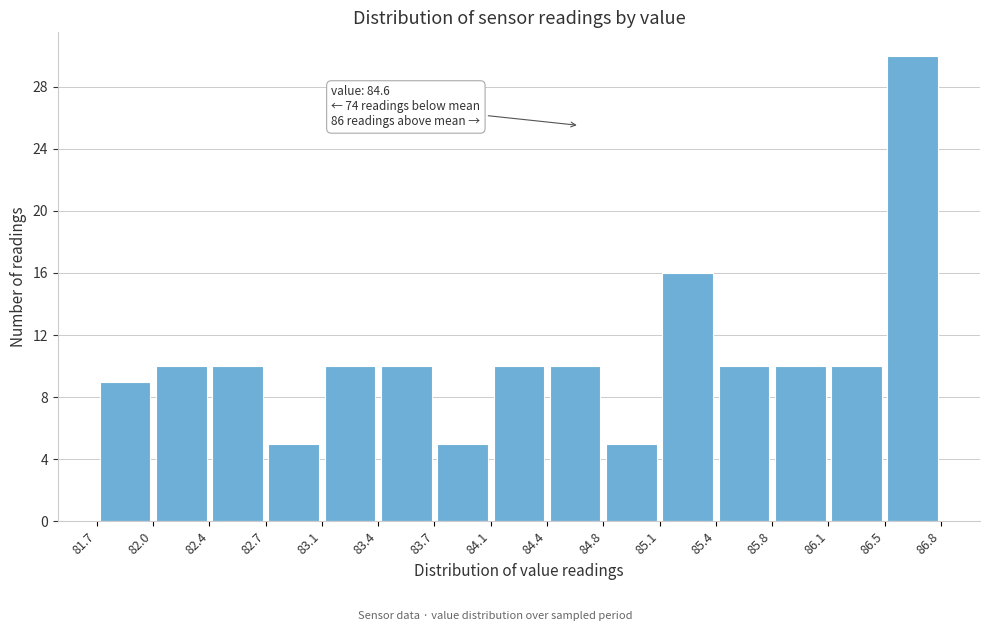

Over which range of the x-axis is the bar tallest?

86.5 to 86.8